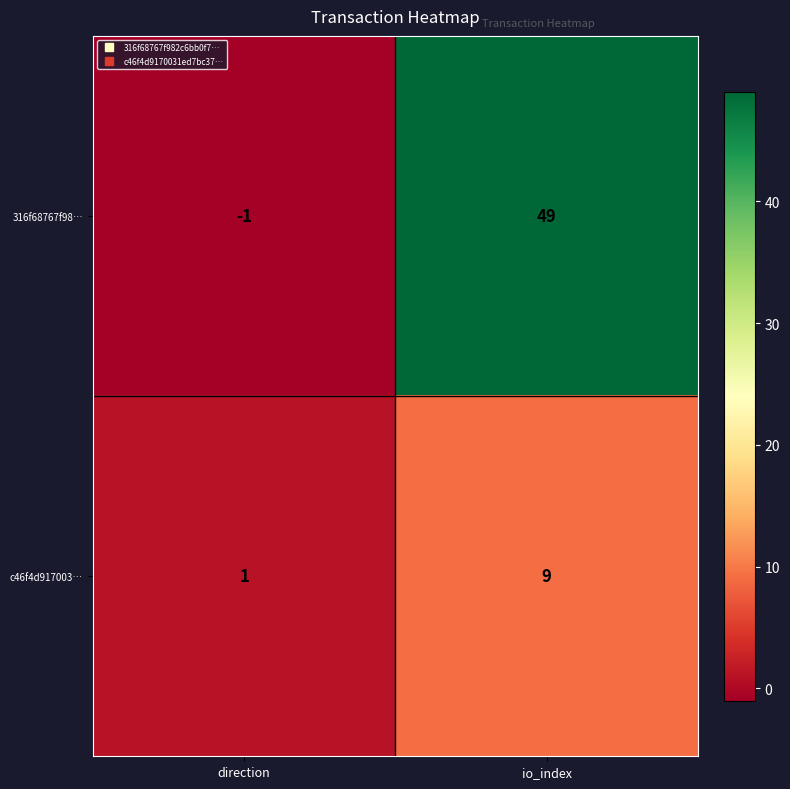

What is the greatest value displayed?

49